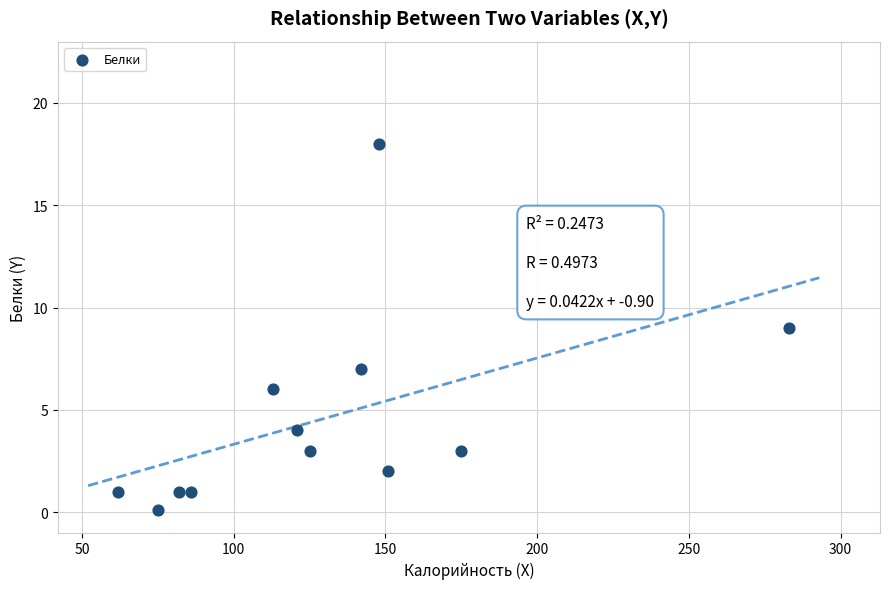

What is the range of Y values (max minus min)?

17.9